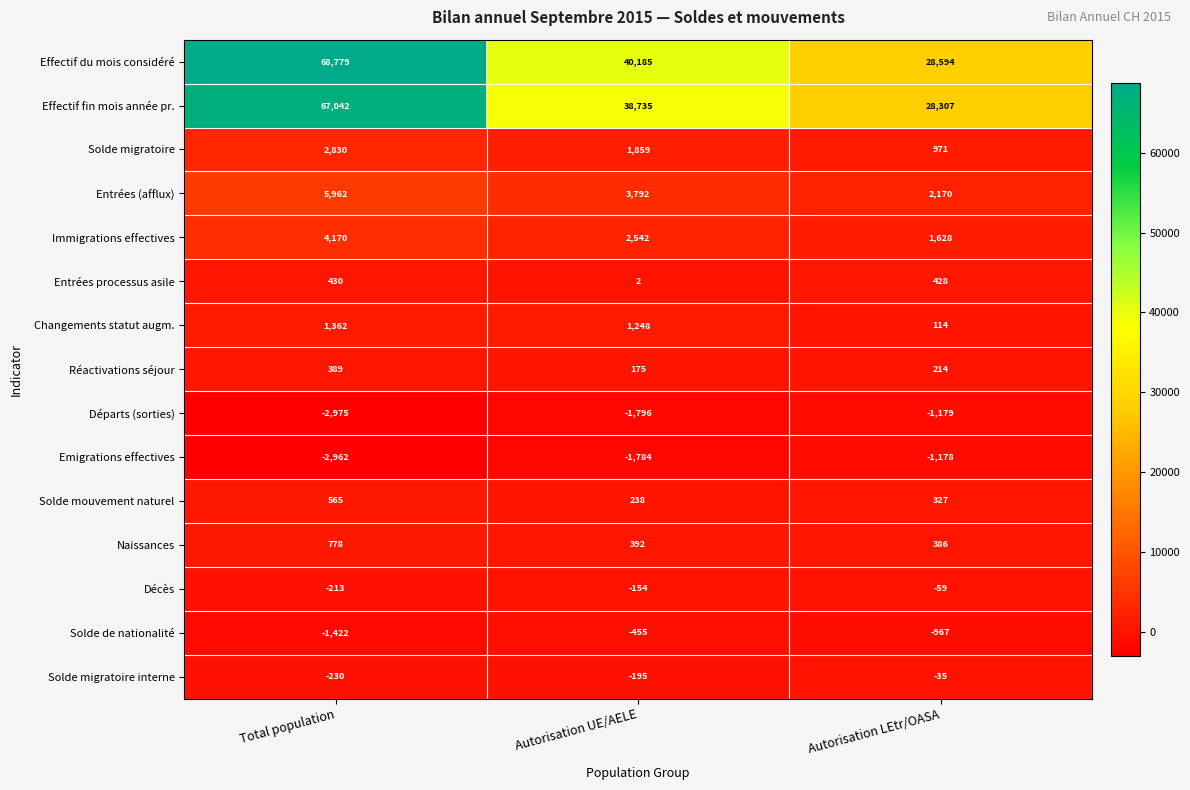

How many series are shown in this chart?

15